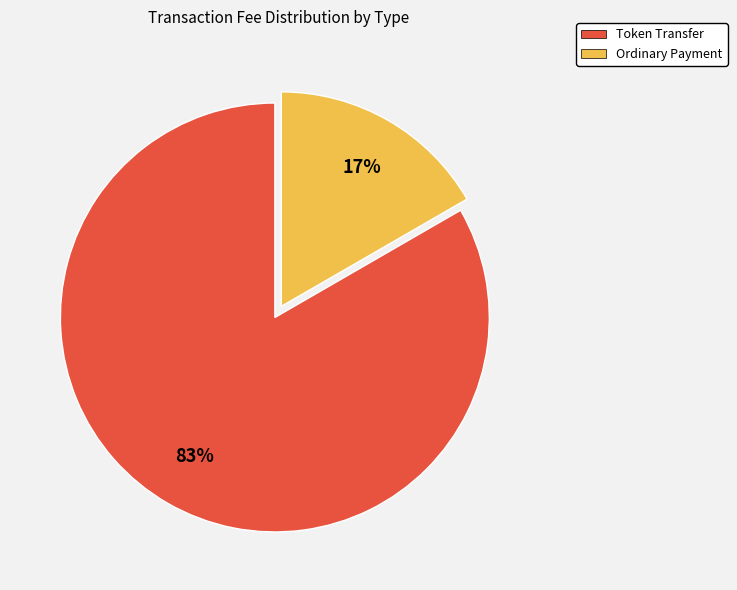

The Ordinary Payment slice represents 17% of the pie. True or false?

True